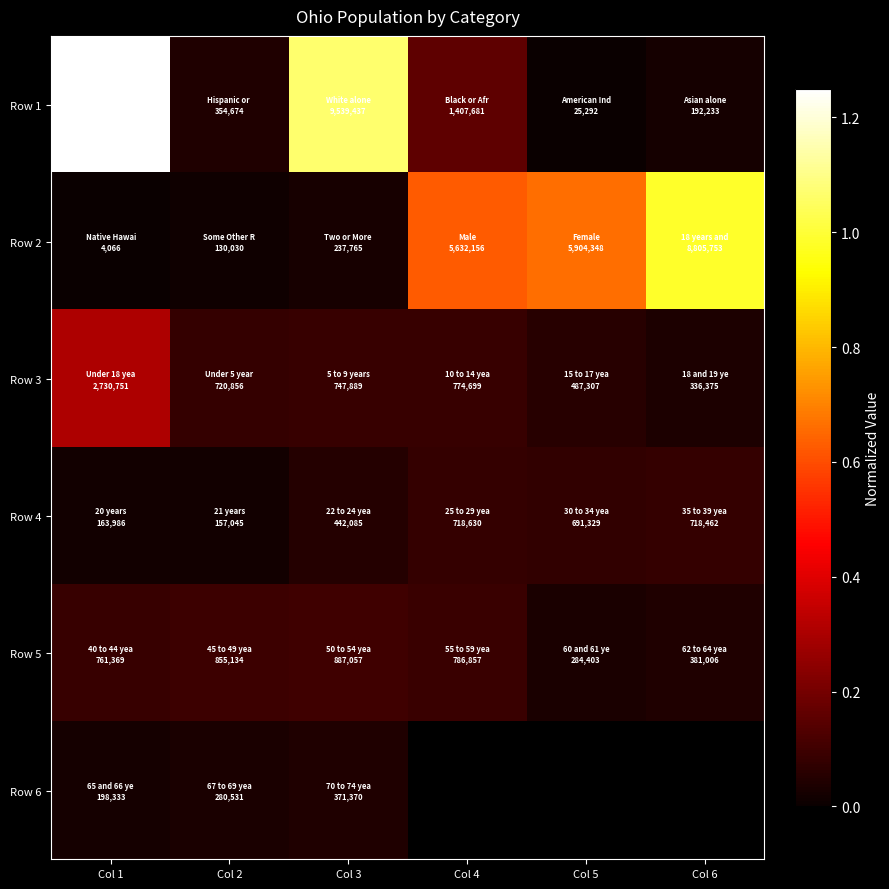

How many data points does each series have?

6